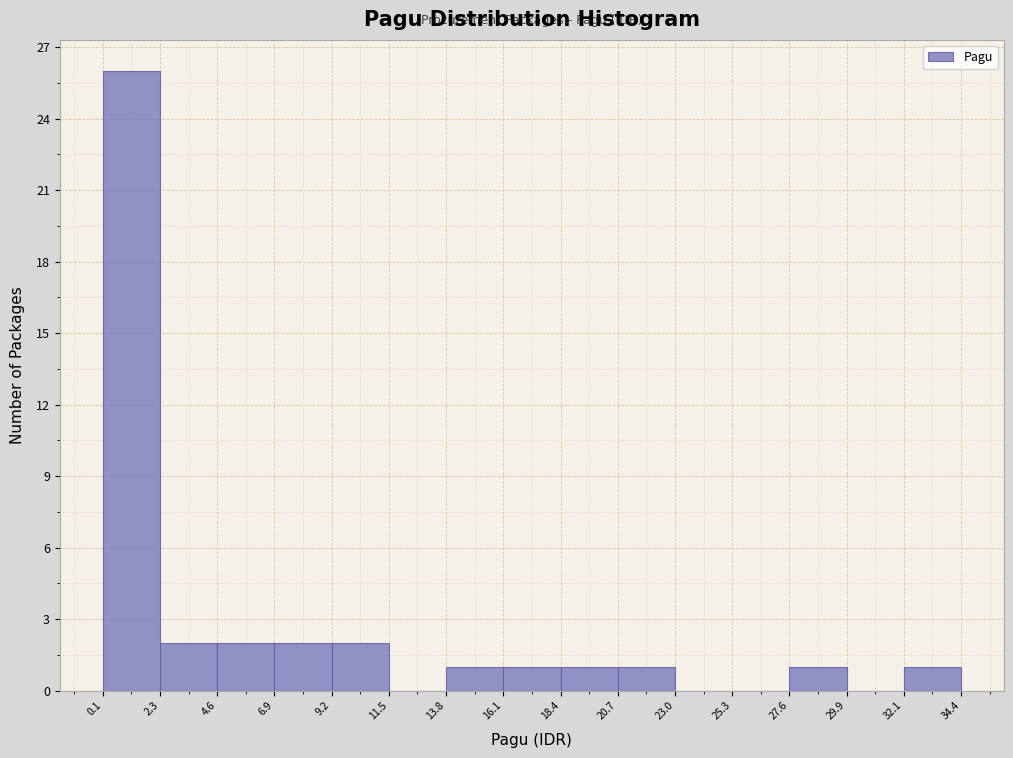

Reading left to right, list every bar in this chart as the range it spans on the x-axis followed by its height. The values are not printed on the chart, so give them approximately, as read against the axis.

0.1 to 2.3: 26
2.3 to 4.6: 2
4.6 to 6.9: 2
6.9 to 9.2: 2
9.2 to 11.5: 2
11.5 to 13.8: 0
13.8 to 16.1: 1
16.1 to 18.4: 1
18.4 to 20.7: 1
20.7 to 23.0: 1
23.0 to 25.3: 0
25.3 to 27.6: 0
27.6 to 29.9: 1
29.9 to 32.1: 0
32.1 to 34.4: 1